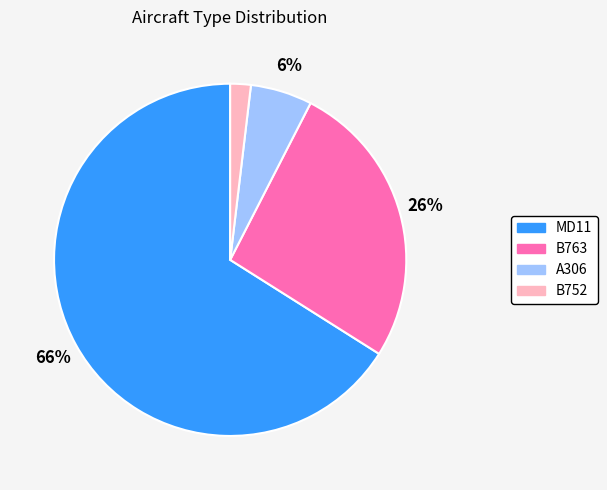

Which slice represents more than half of the pie?

MD11